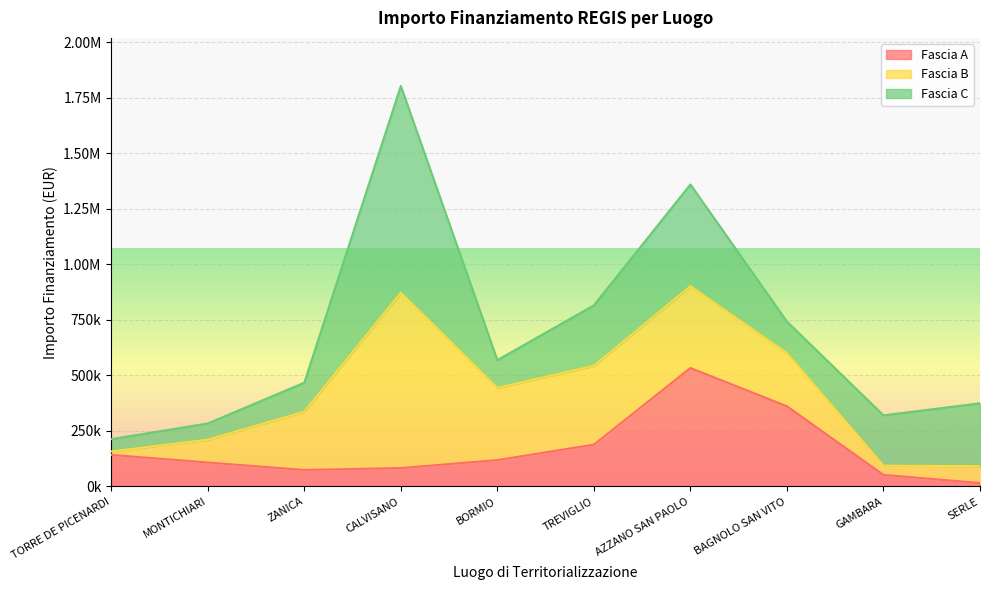

How many interior local peaks does the Fascia B series have?

2